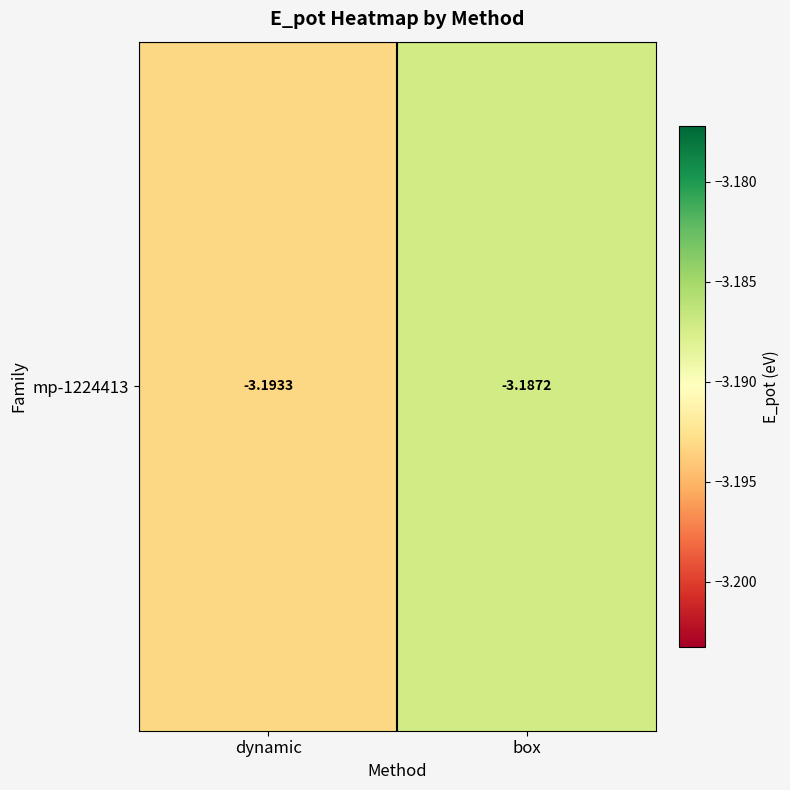

Reading right to left, what are all the values shown in this chart?

-3.2	-3.2